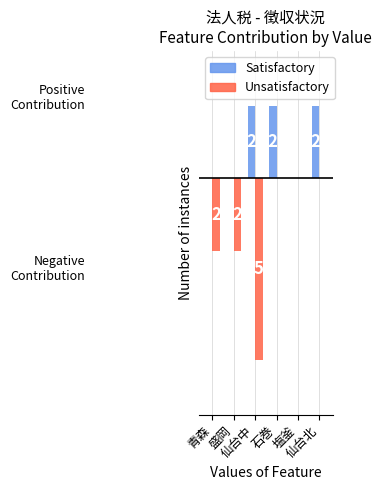

Which series has the largest total across all categories?

Satisfactory